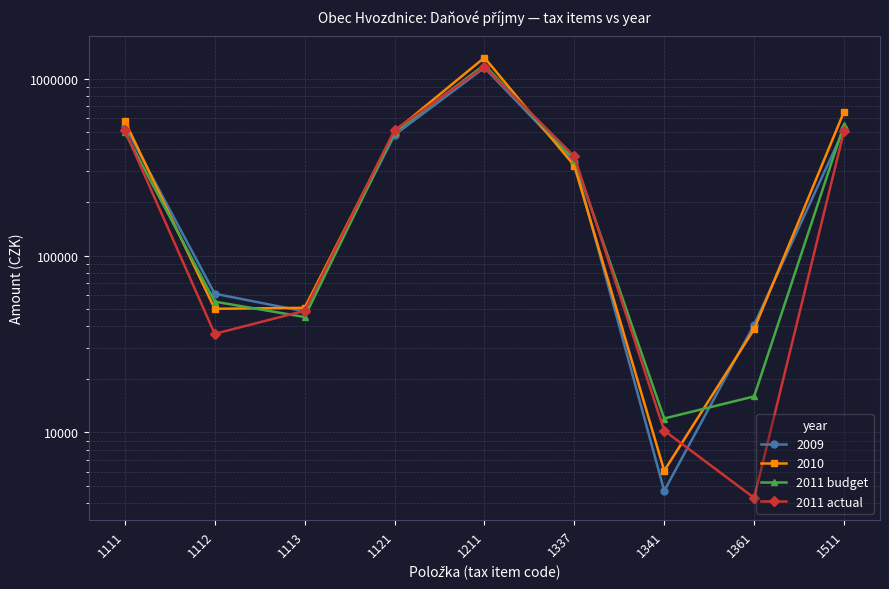

Where do 2011 actual and 2011 budget first cross each other?

1111 and 1112